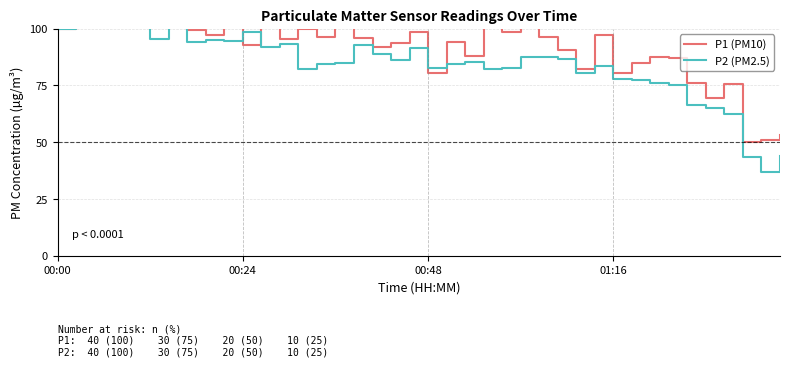

Reading left to right, what are all the values shown in this chart?

P1 (PM10): 100.0	107.9	108.1	117.9	110.5	100.9	110.0	99.3	97.2	101.3	92.9	108.6	95.3	99.8	96.3	101.0	96.1	91.8	93.6	98.6	80.6	94.1	87.9	111.0	98.5	106.3	96.3	90.8	82.4	97.3	80.7	84.7	87.7	87.0	76.3	69.7	75.5	50.1	50.9	53.0
P2 (PM2.5): 100.0	104.3	105.1	106.9	101.0	95.5	102.6	94.3	95.0	94.5	98.6	91.8	93.1	82.4	84.4	85.1	92.9	88.9	86.2	91.6	82.6	84.6	85.5	82.4	82.9	87.8	87.5	86.9	80.6	83.7	77.9	77.4	76.3	75.3	66.2	64.9	62.4	43.6	37.0	43.7